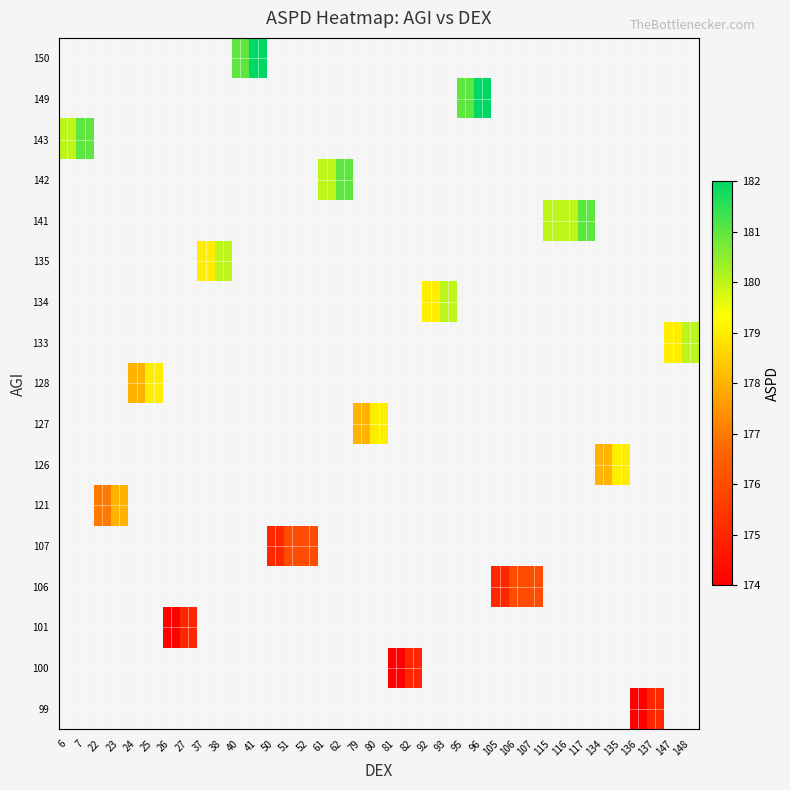

What is the greatest value displayed?

182.0